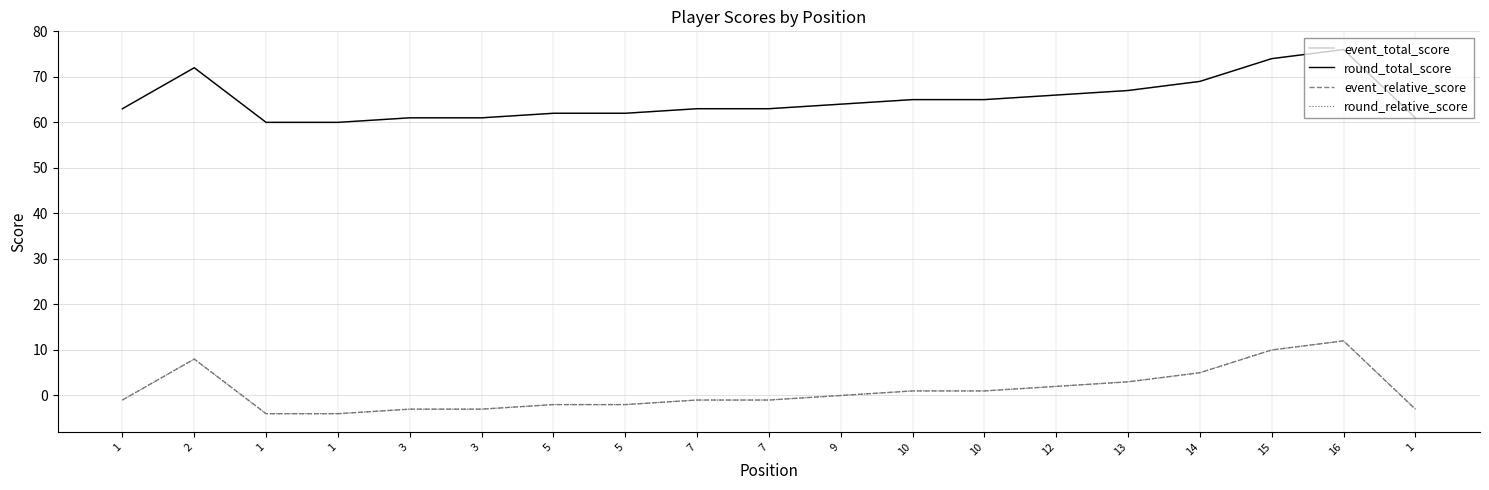

Does the chart have visible grid lines?

Yes